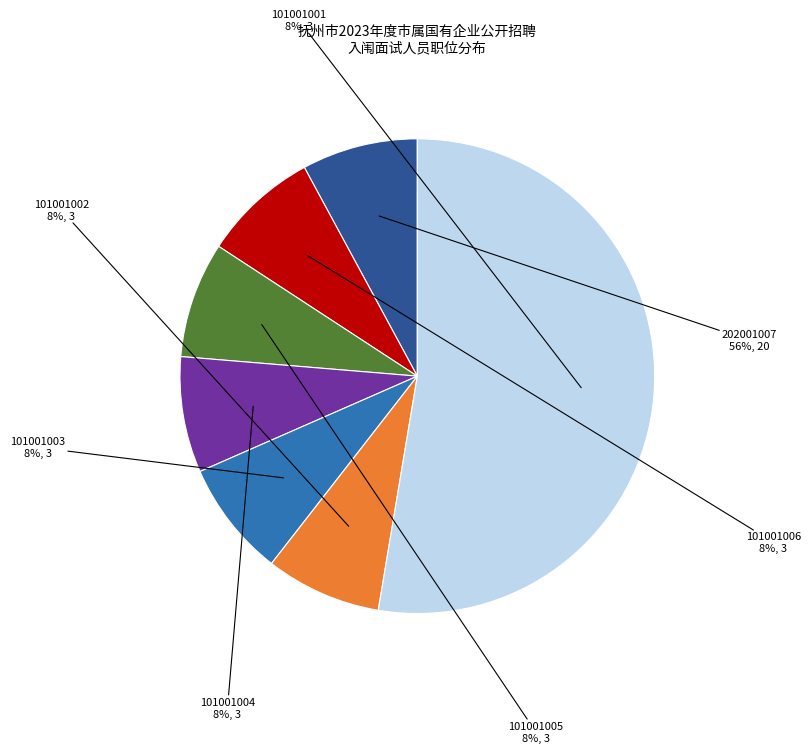

What percentage is NOT represented by 101001005?

92.1%